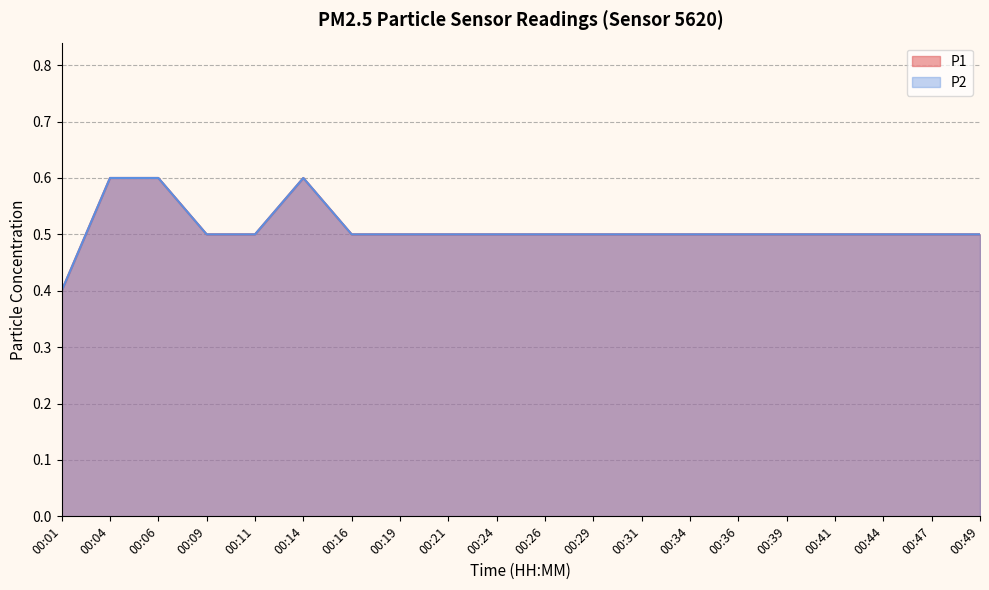

List the series in order of their peak value, lowest first.

P1, P2